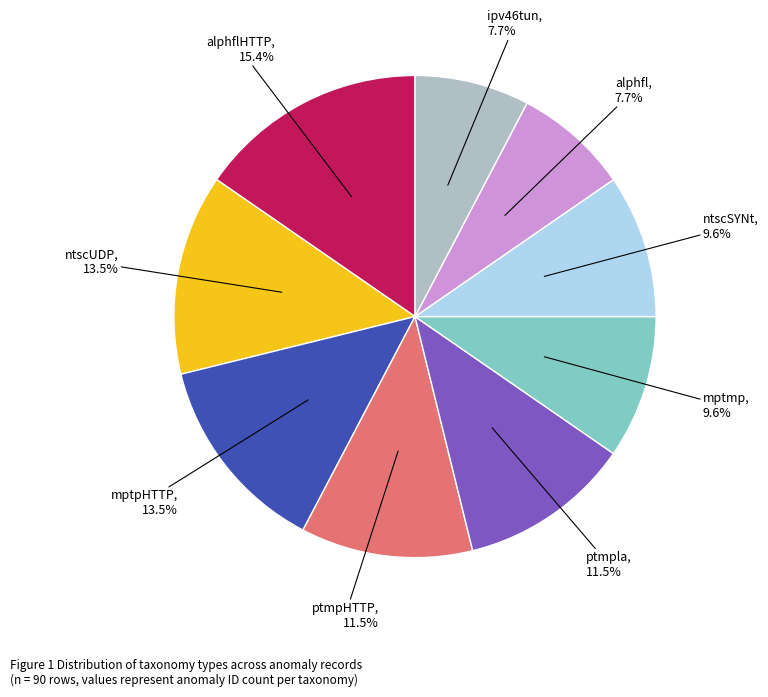

Count the number of slices in the pie.

9